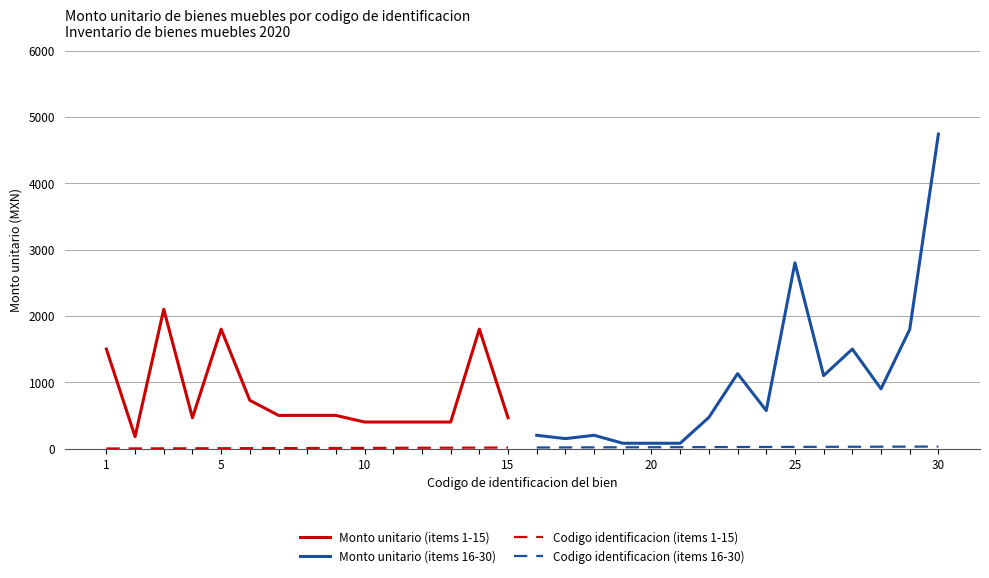

True or false: Monto unitario (items 1-15) has a value of 3153.0 at 10.

False